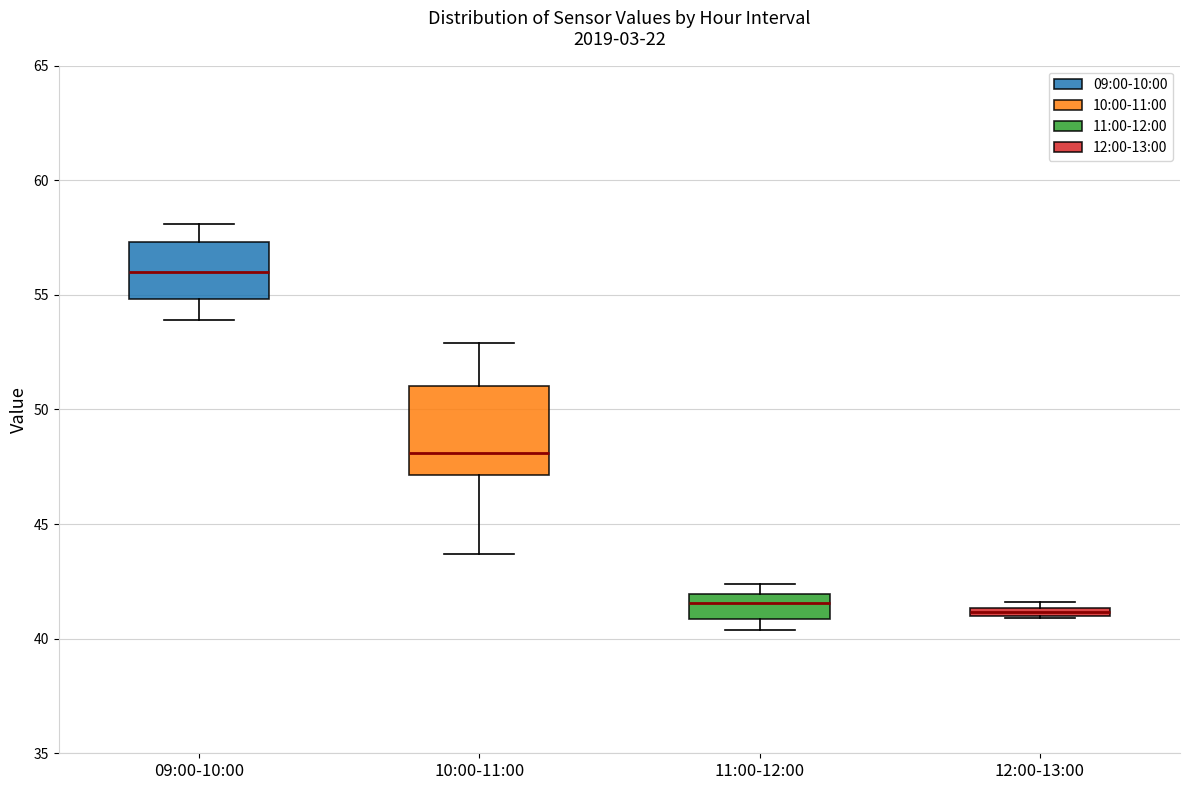

Where is the upper edge of the box for 12:00-13:00 on the y-axis? The values are not printed on the chart, so give them approximately, as read against the axis.

41.5